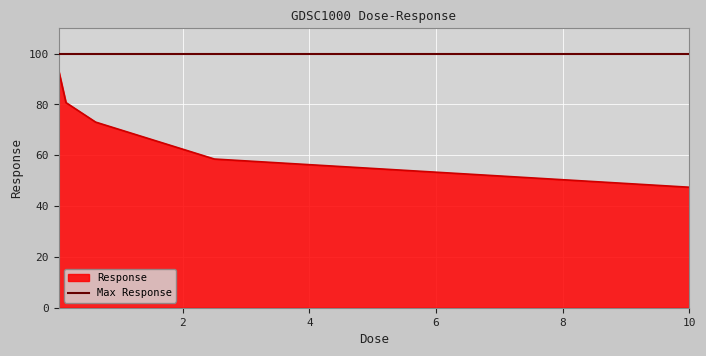

How many lines are shown in the chart?

1